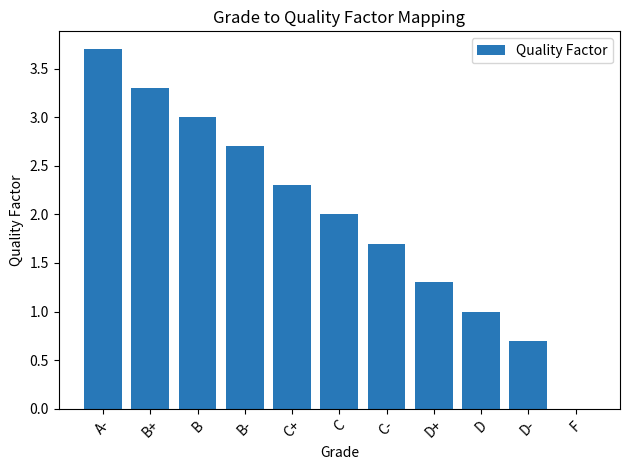

What value does the data have at C+?

2.3